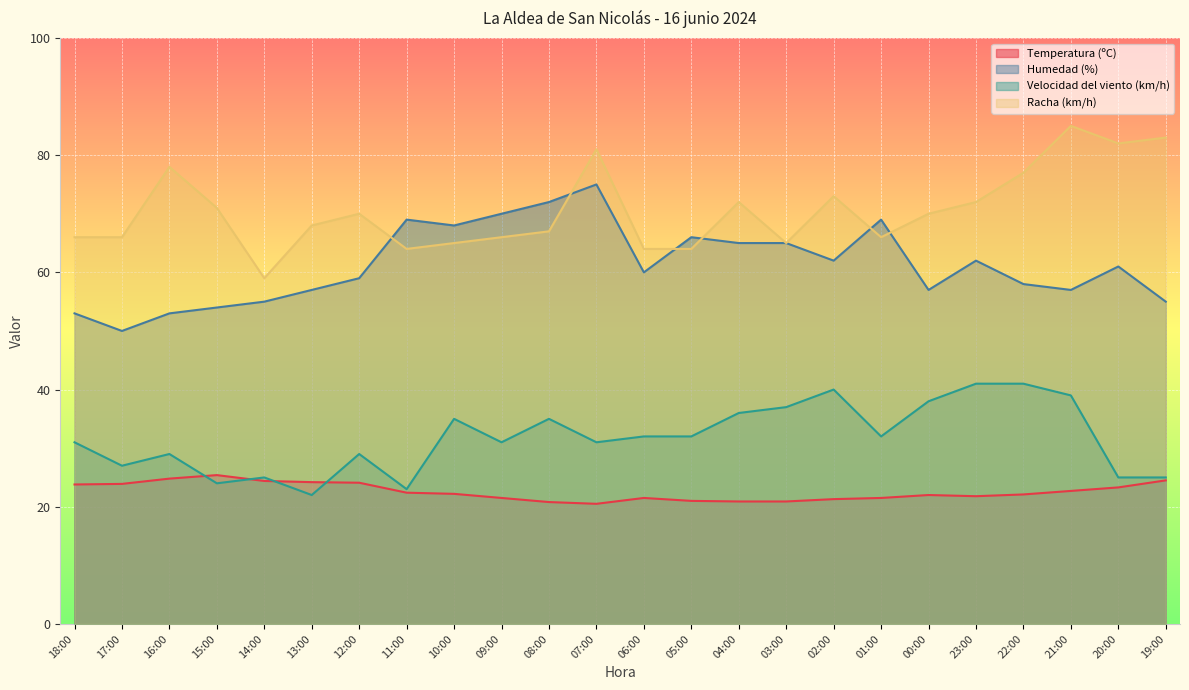

At which label does Velocidad del viento (km/h) reach its minimum?

13:00